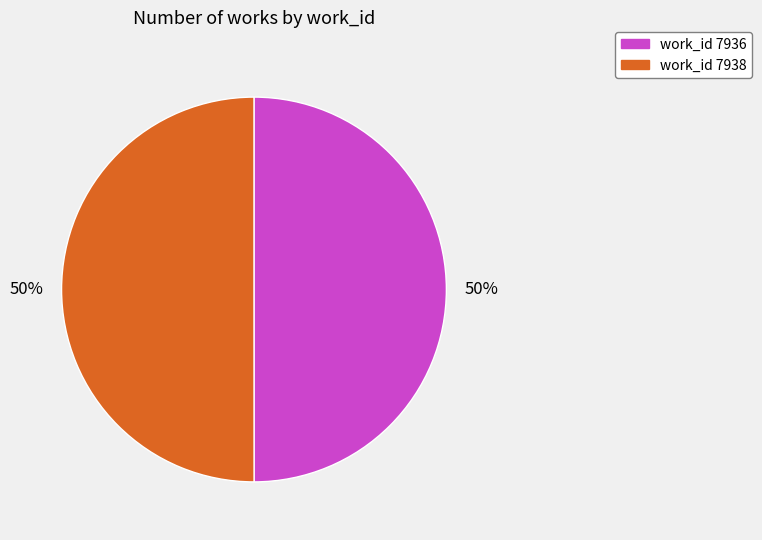

What is the ratio of the value at work_id 7938 to the value at work_id 7936?

1.0